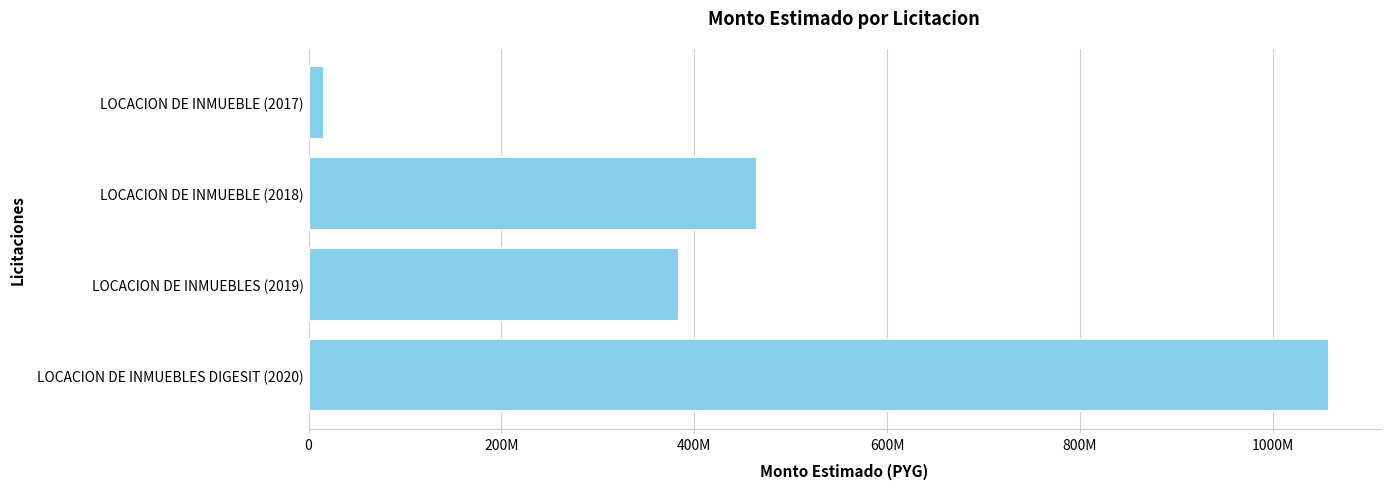

Does the chart contain any negative values?

No